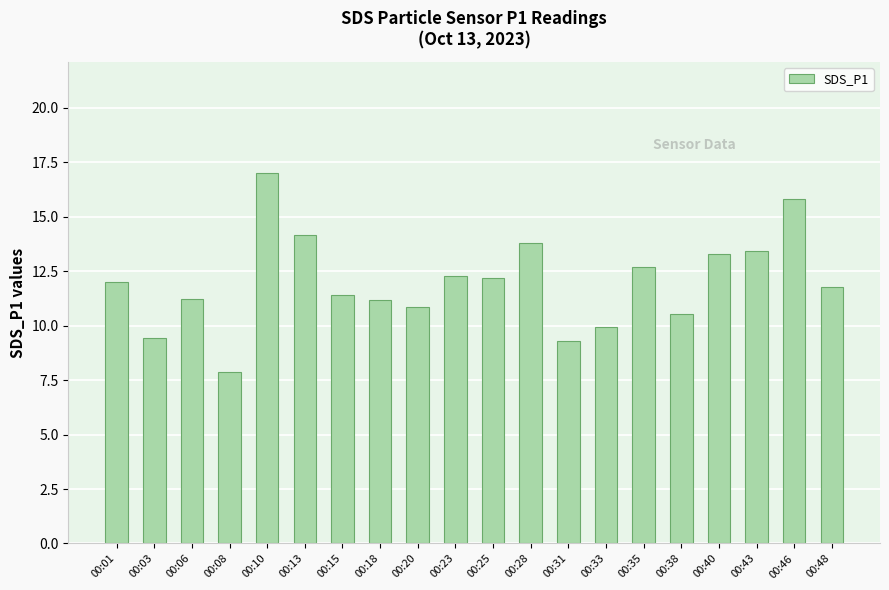

What is the average value?

12.0